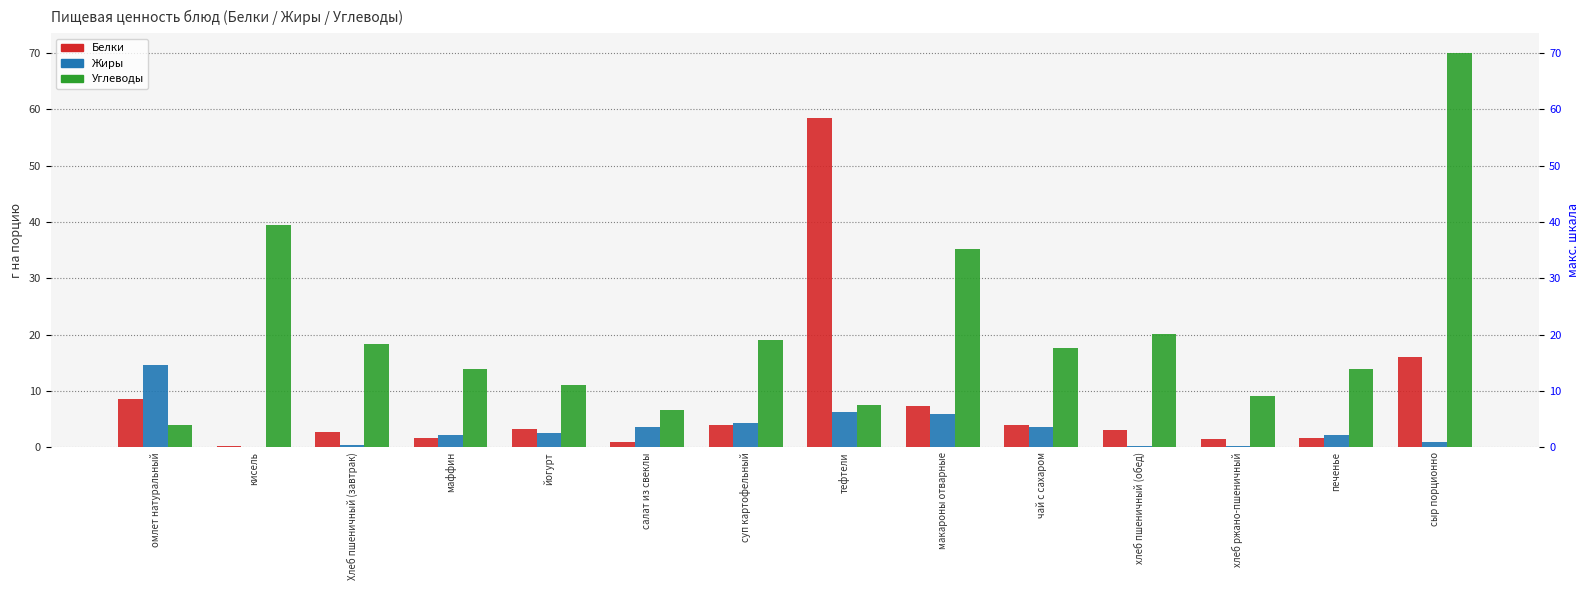

What is the label of the 2nd bar from the left?

кисель